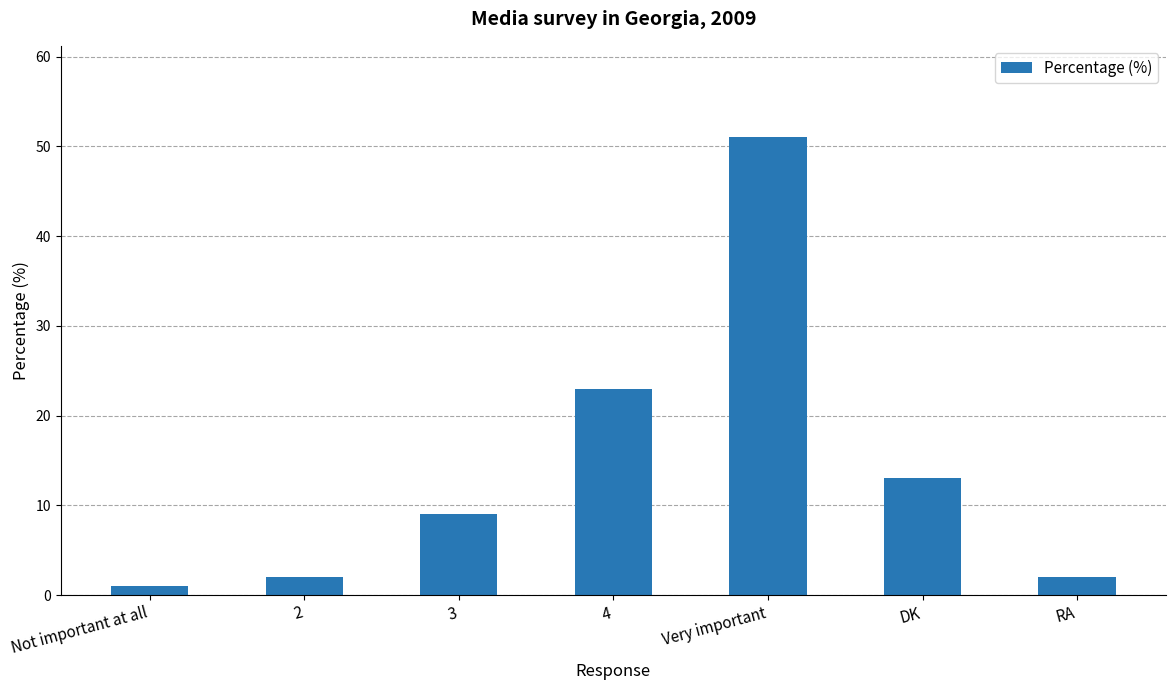

Does the chart contain any negative values?

No